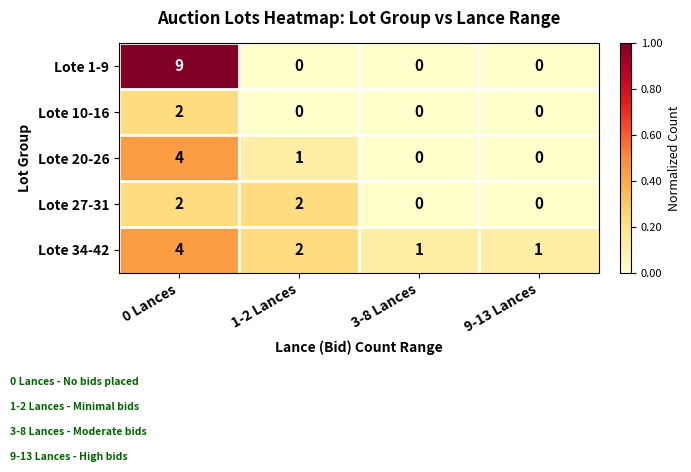

Is it true that Lote 34-42 equals 6 at 0 Lances?

False